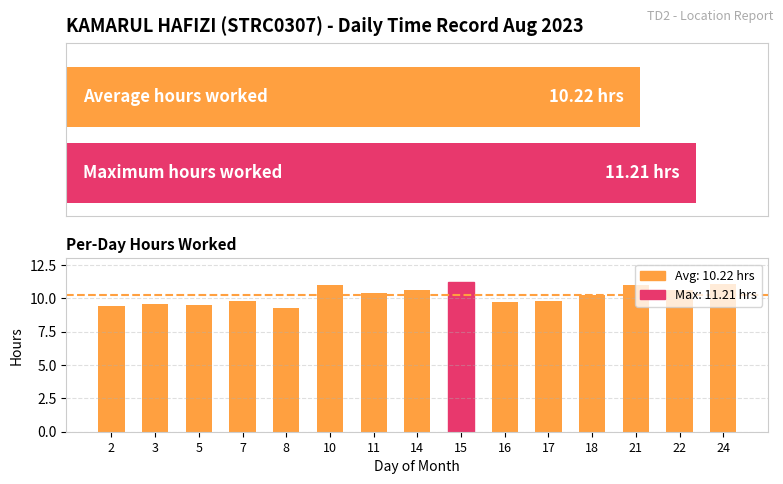

List the labels in order of value, smallest first.

8, 2, 5, 3, 16, 7, 17, 18, 11, 14, 22, 21, 10, 24, 15